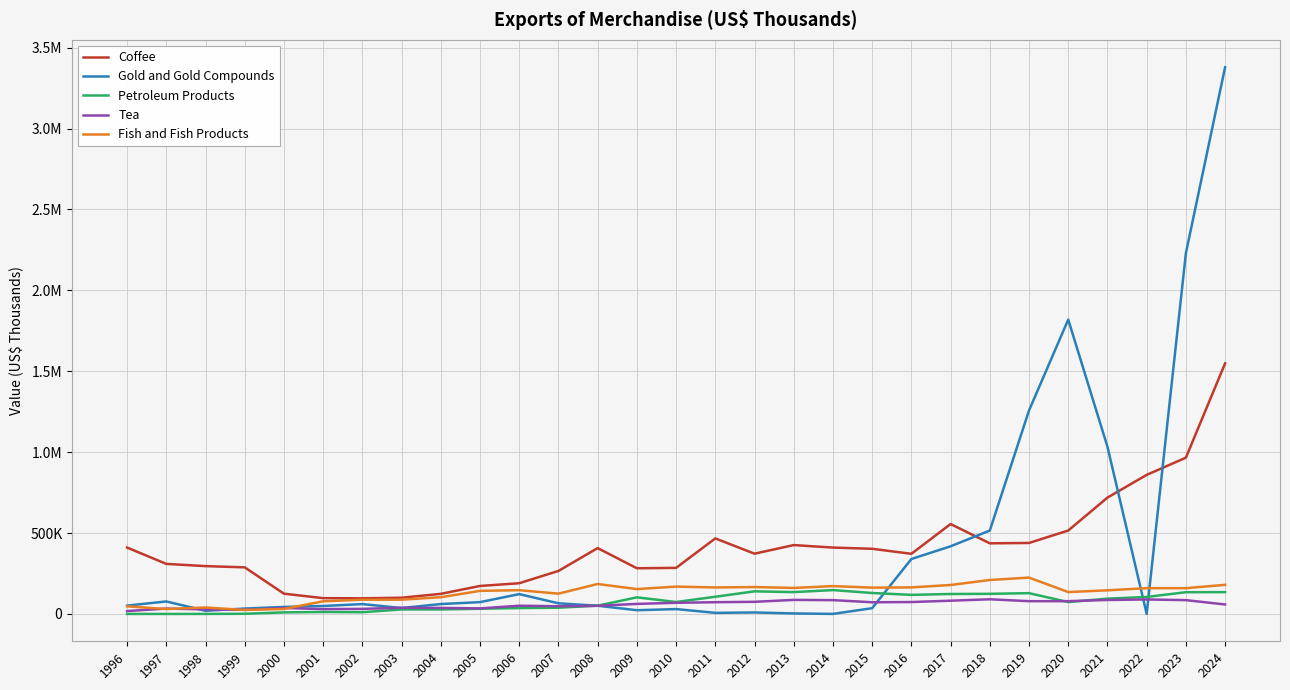

Where is the first local maximum for Gold and Gold Compounds?

1997